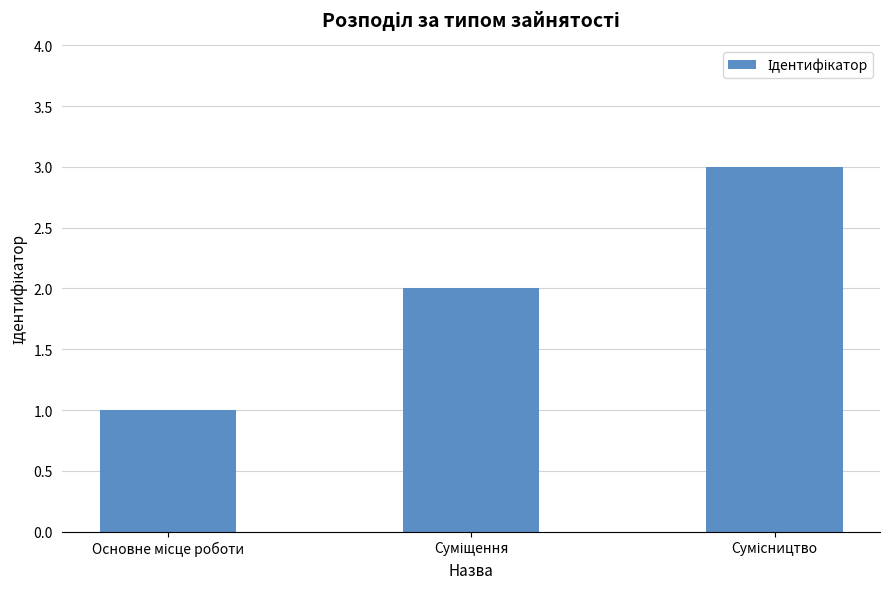

What is the maximum value shown in the chart?

3